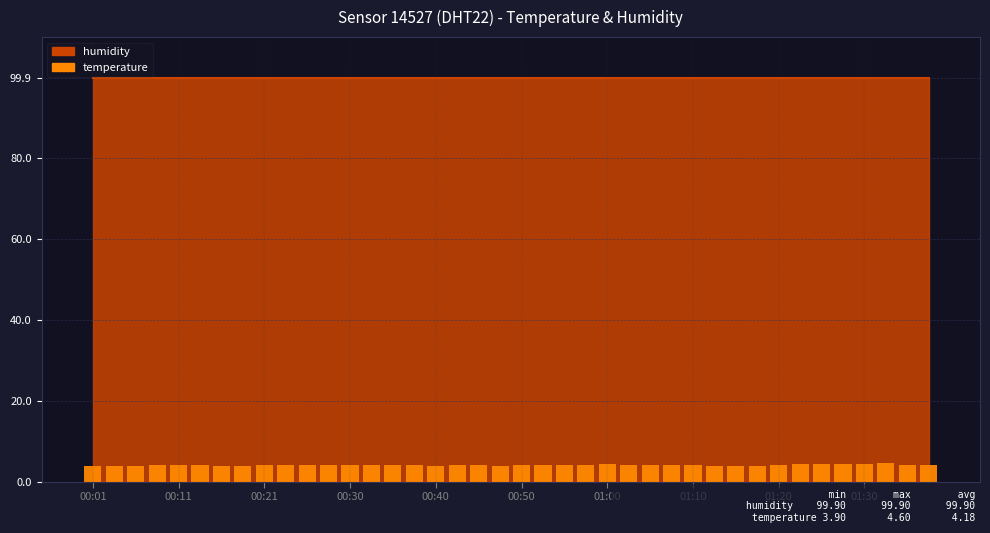

What is the average value?

4.2